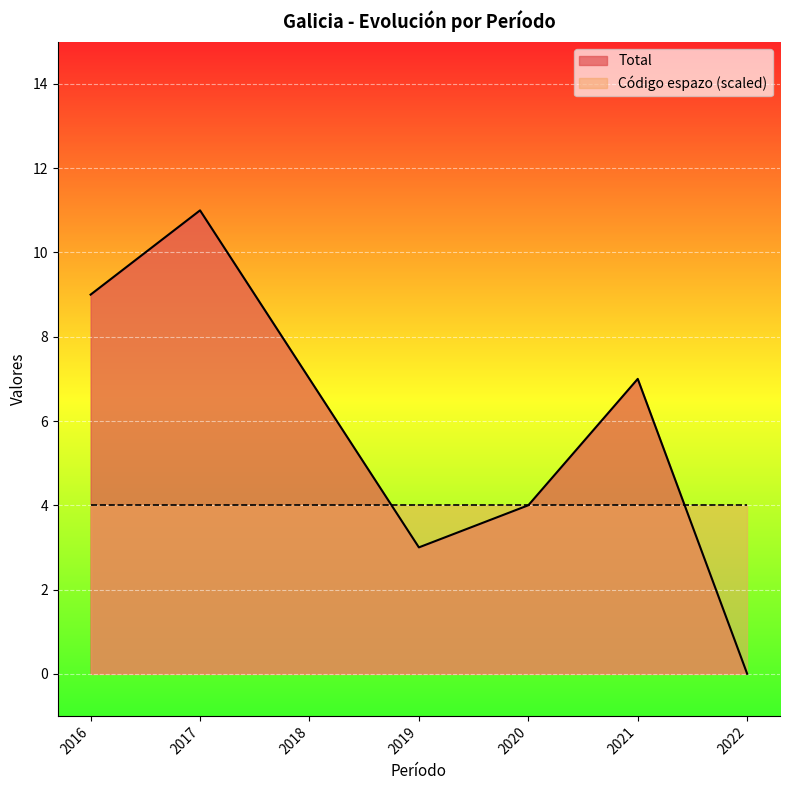

At which label does Código espazo reach its peak?

2022